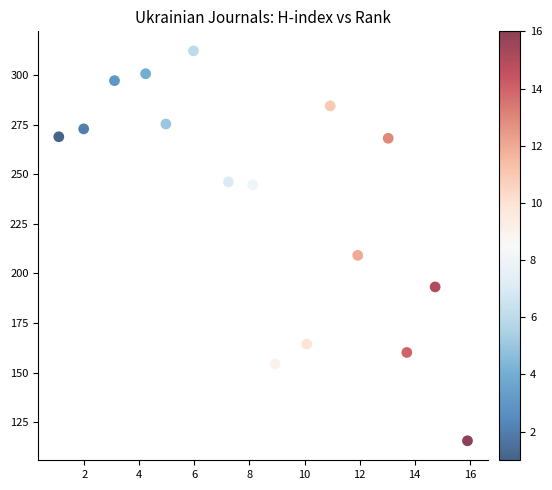

What is the range of X values (max minus min)?

14.8